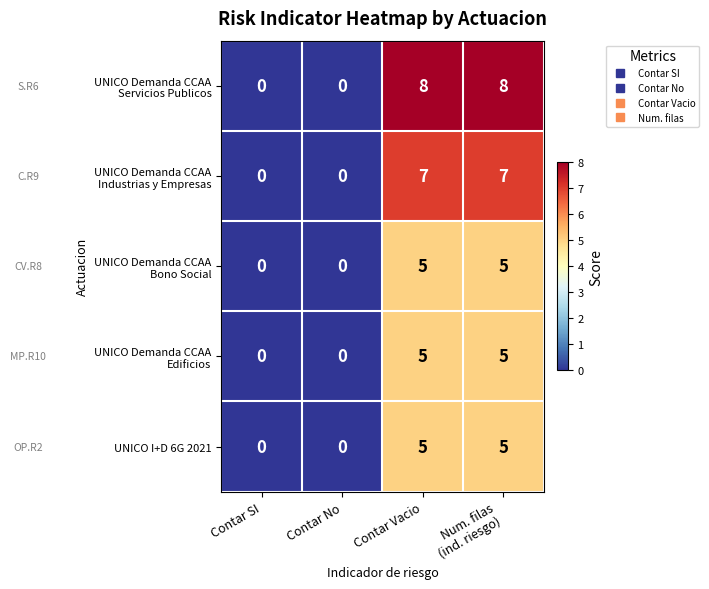

What is the difference between the highest and lowest values at Contar Vacio?

3